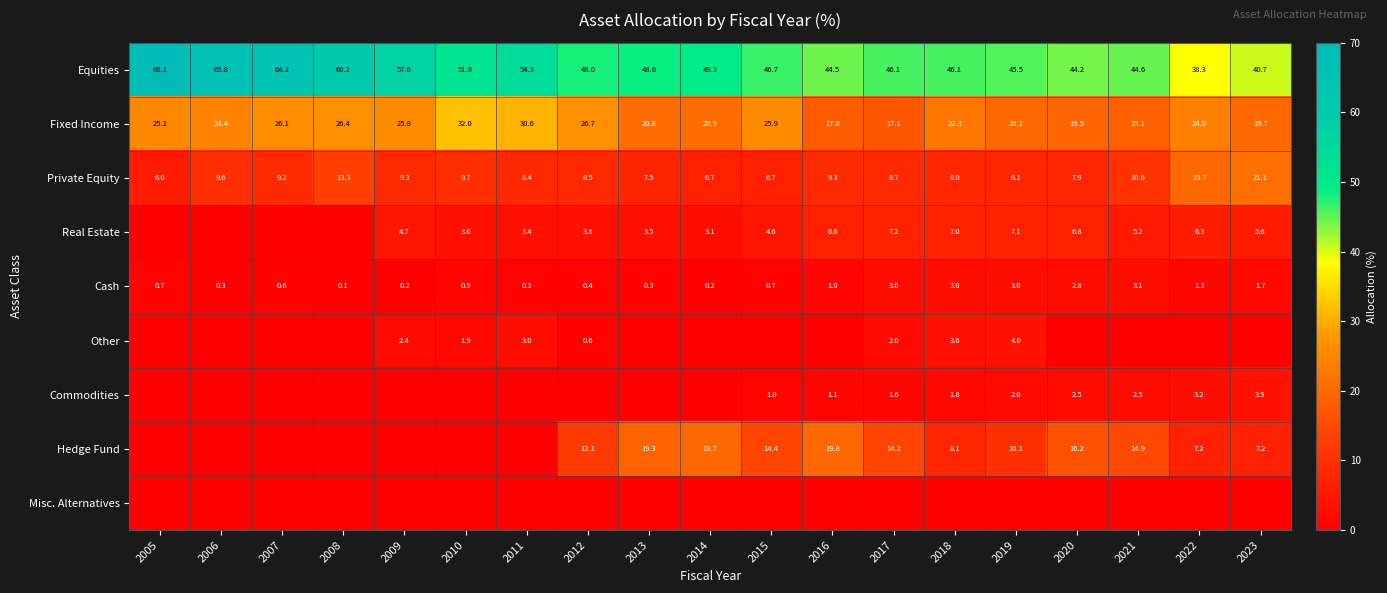

Which has a higher value, 2020 or 2015?

2015